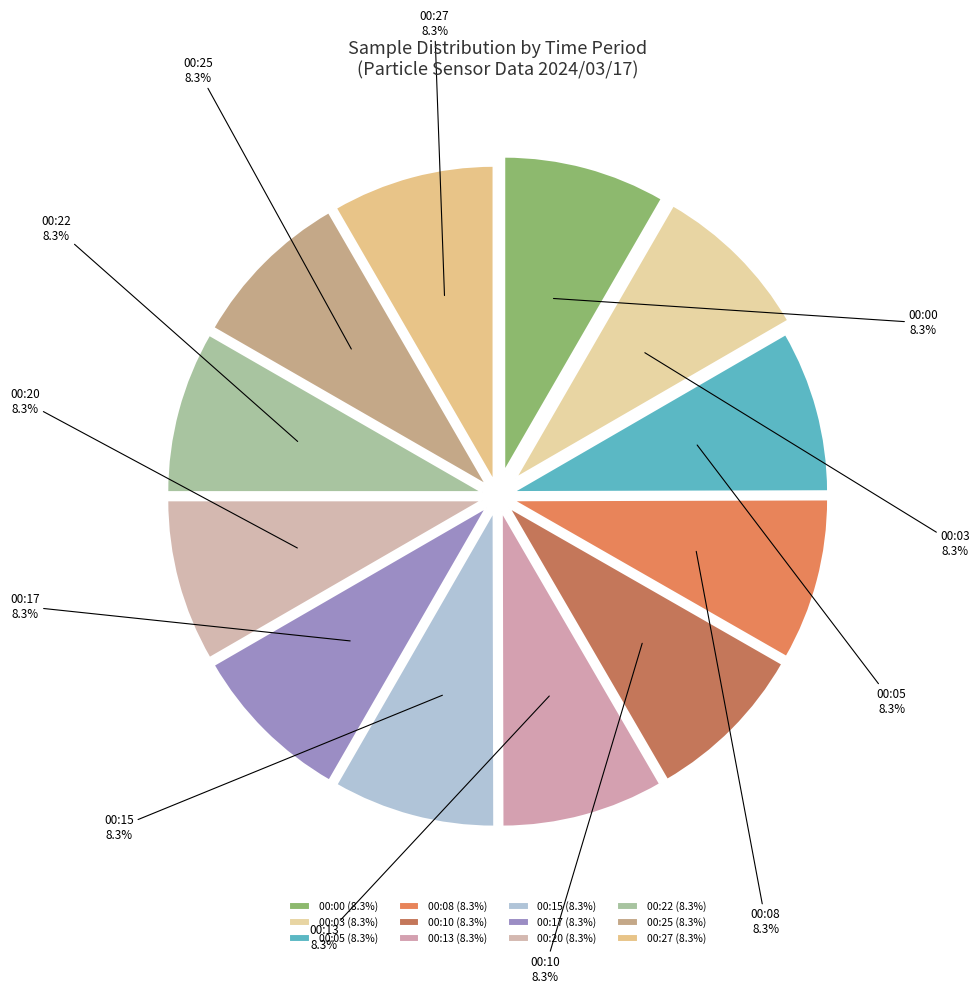

Count the number of slices in the pie.

12